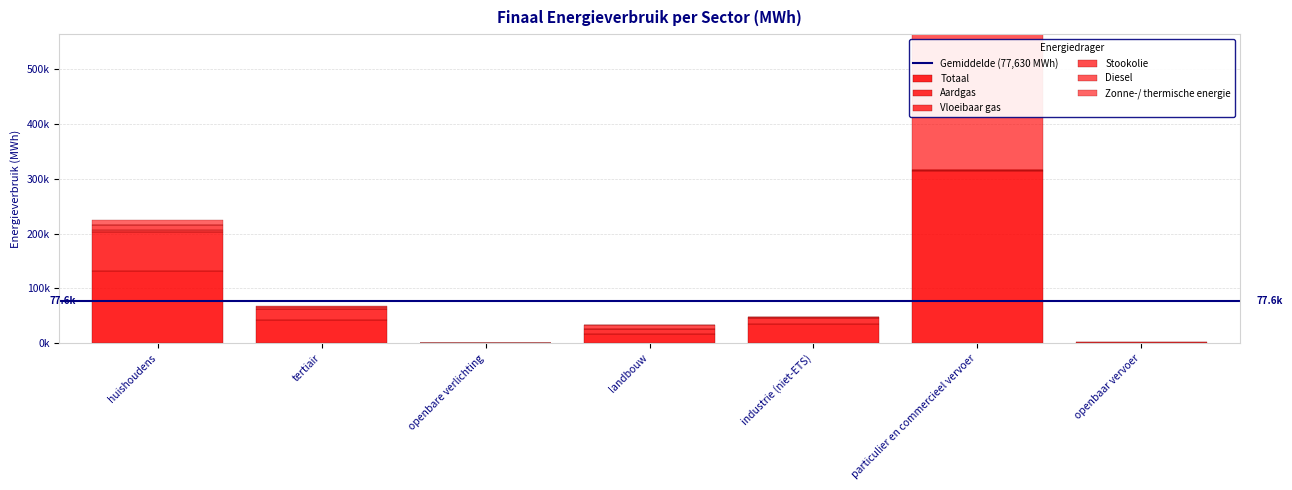

Are the bars horizontal?

No